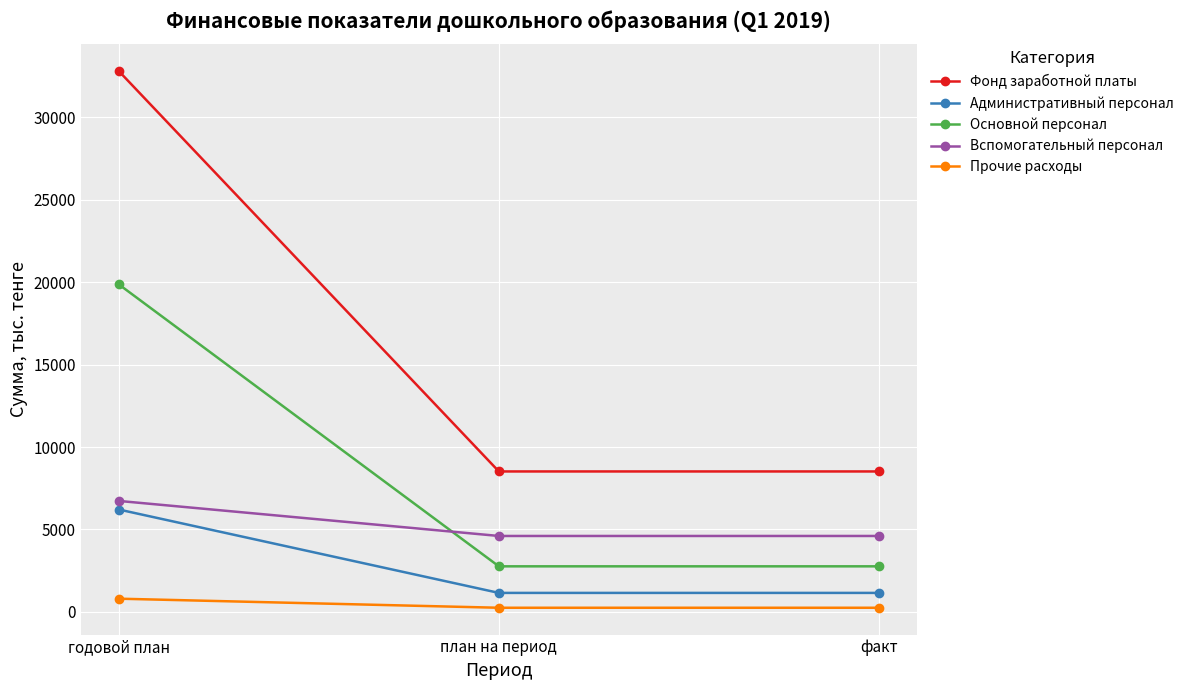

What is the total value across all series at план на период?

17288